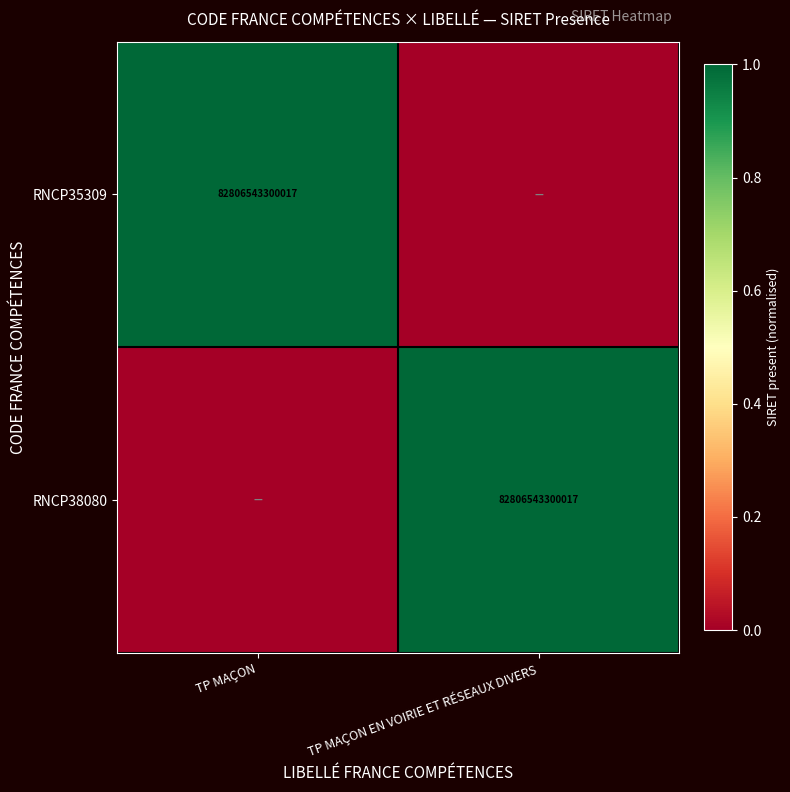

The value of RNCP38080 at TP MAÇON EN VOIRIE ET RÉSEAUX DIVERS is 0. True or false?

False